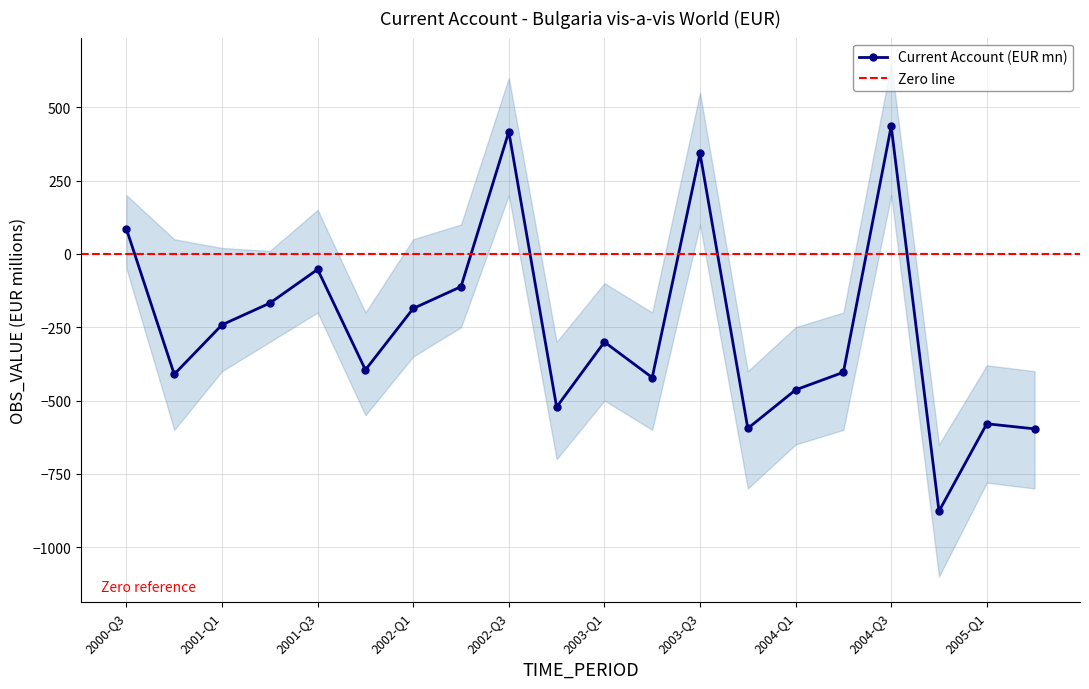

What is the greatest value displayed?

435.1